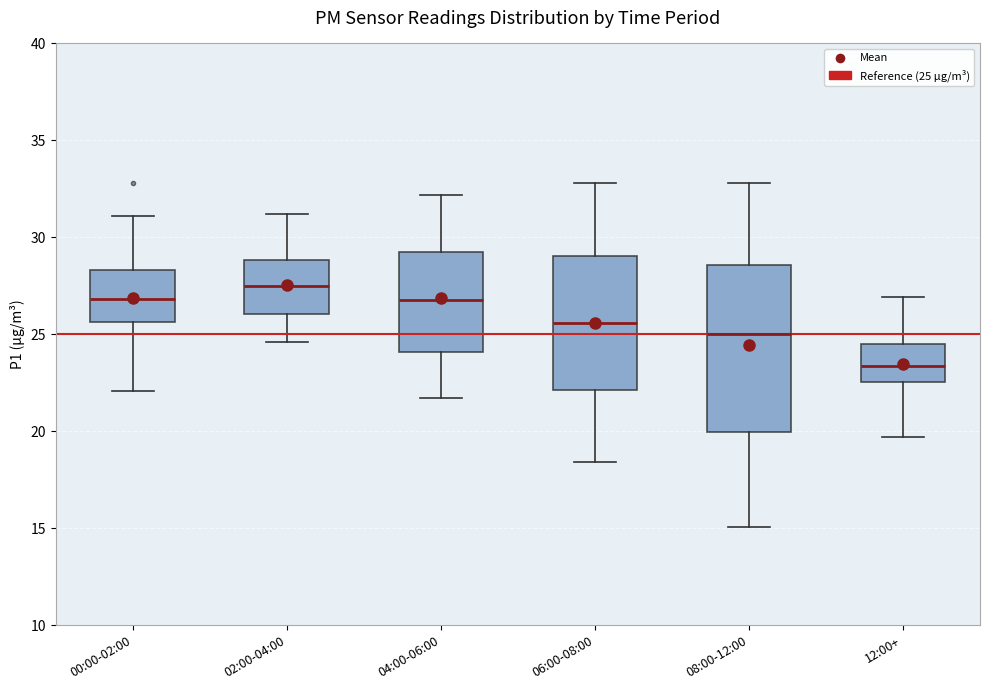

Comparing the boxes themselves (not the whiskers), which one is the tallest?

08:00-12:00